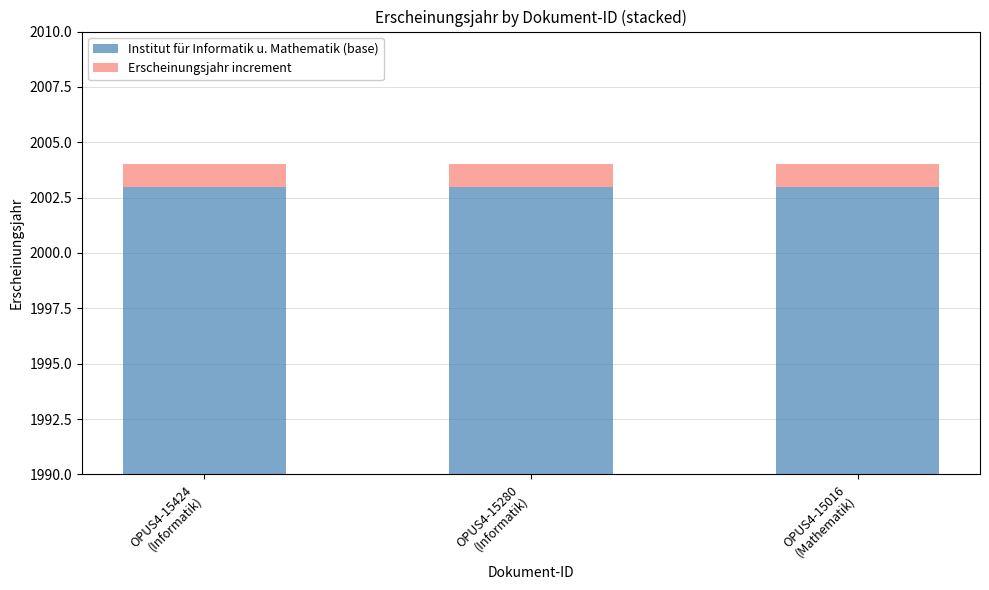

The Institut für Informatik u. Mathematik (base) series shows 2003 at OPUS4-15016
(Mathematik). True or false?

True